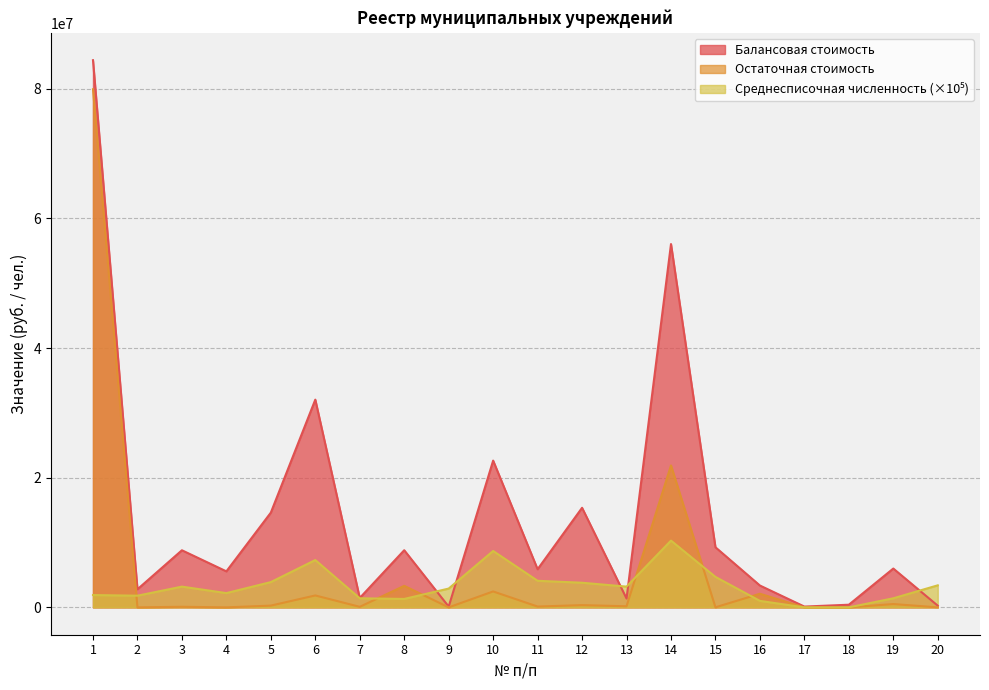

What is the value of the Среднесписочная численность point at the 2nd from the left?

1800000.0